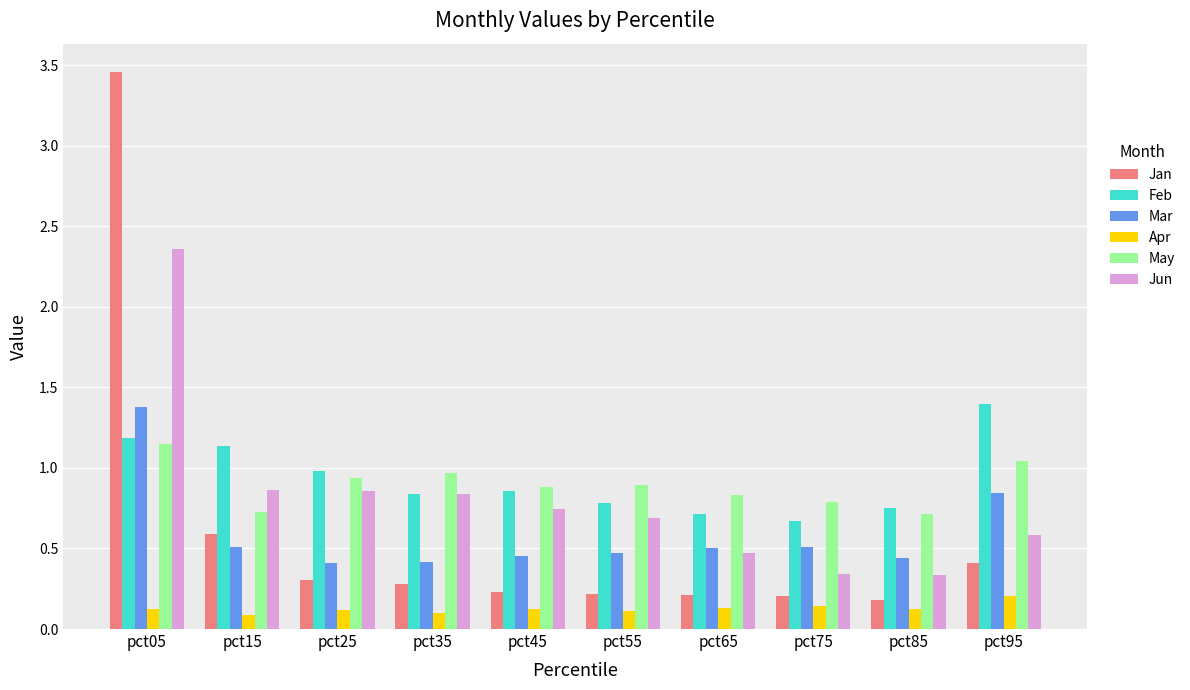

How many bars are there in total?

60